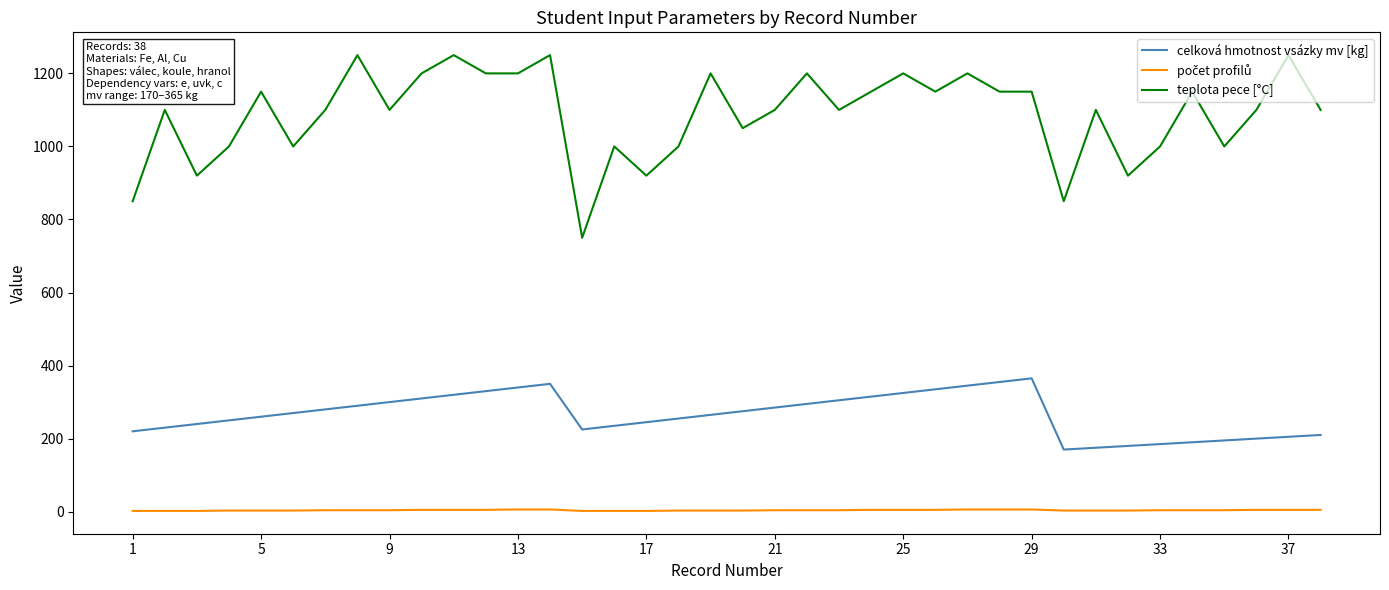

True or false: celková hmotnost vsázky mv [kg] and teplota pece [°C] cross at least once.

False